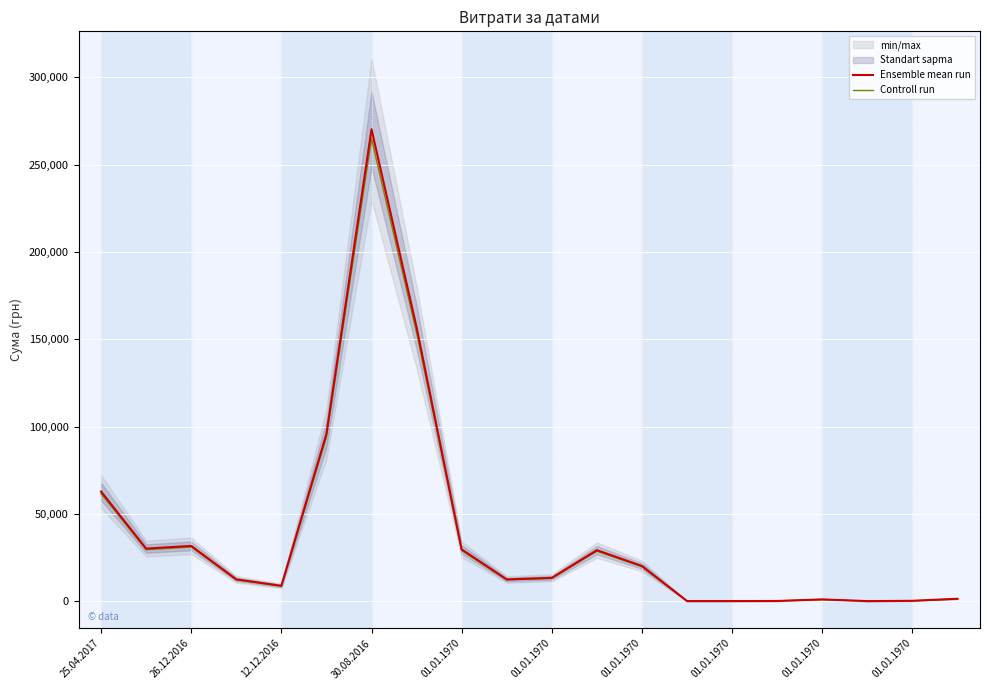

Rank the series by their average value, from lowest to highest.

Controll run, Ensemble mean run